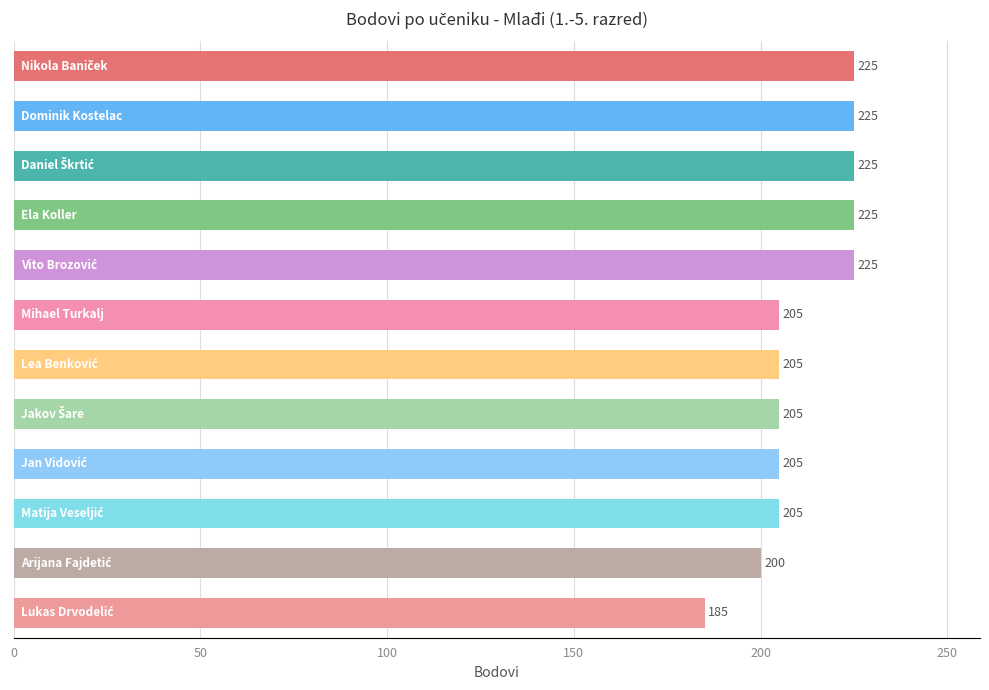

What is the difference between the second highest and second lowest values?

25